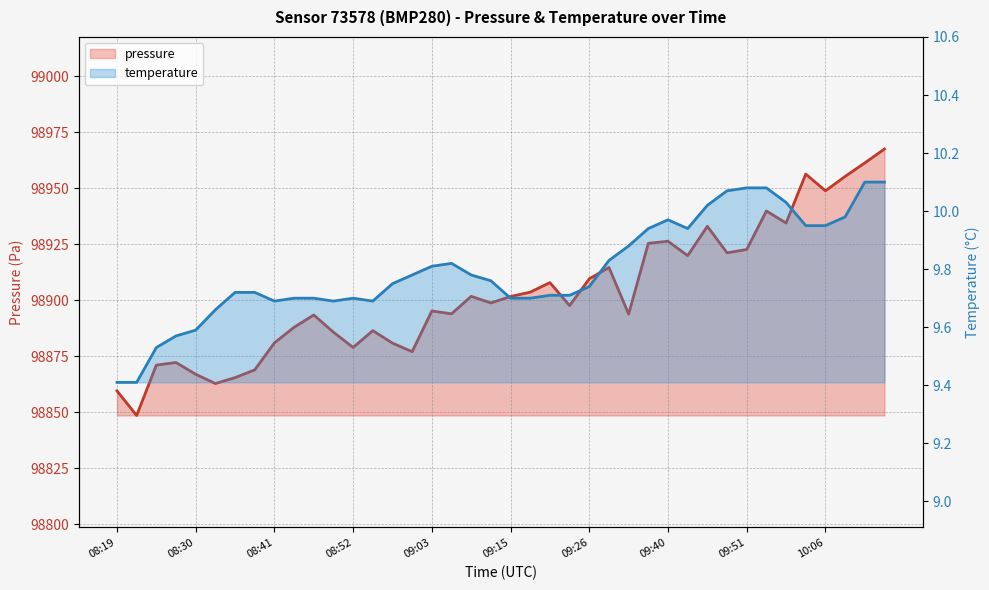

True or false: pressure has a value of 152642.0 at 37.

False